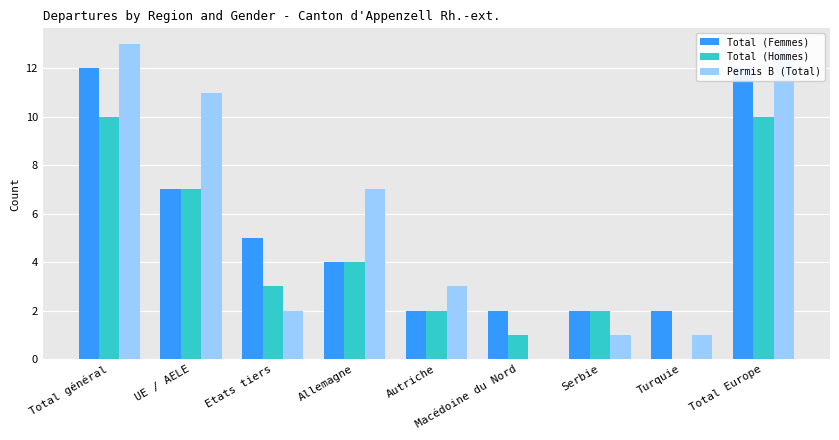

Read the Permis B (Total) value at Turquie.

1